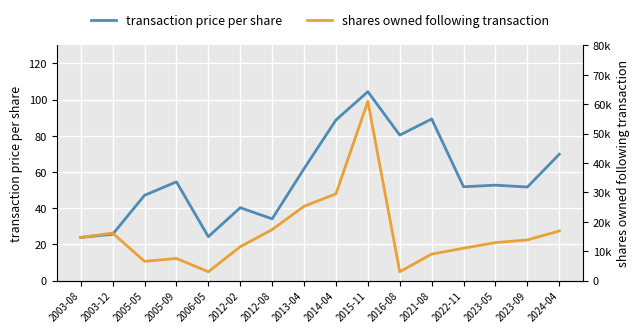

Reading left to right, extract all data points from this chart.

transaction price per share: 23.9	25.6	47.1	54.5	24.2	40.3	34.1	61.8	88.7	104.4	80.4	89.3	51.8	52.7	51.7	69.8
shares owned following transaction: 14662.0	16157.0	6527.0	7525.0	3000.0	11506.0	17328.0	25249.0	29484.0	60912.0	3000.0	9000.0	11000.0	12914.0	13821.0	16872.0